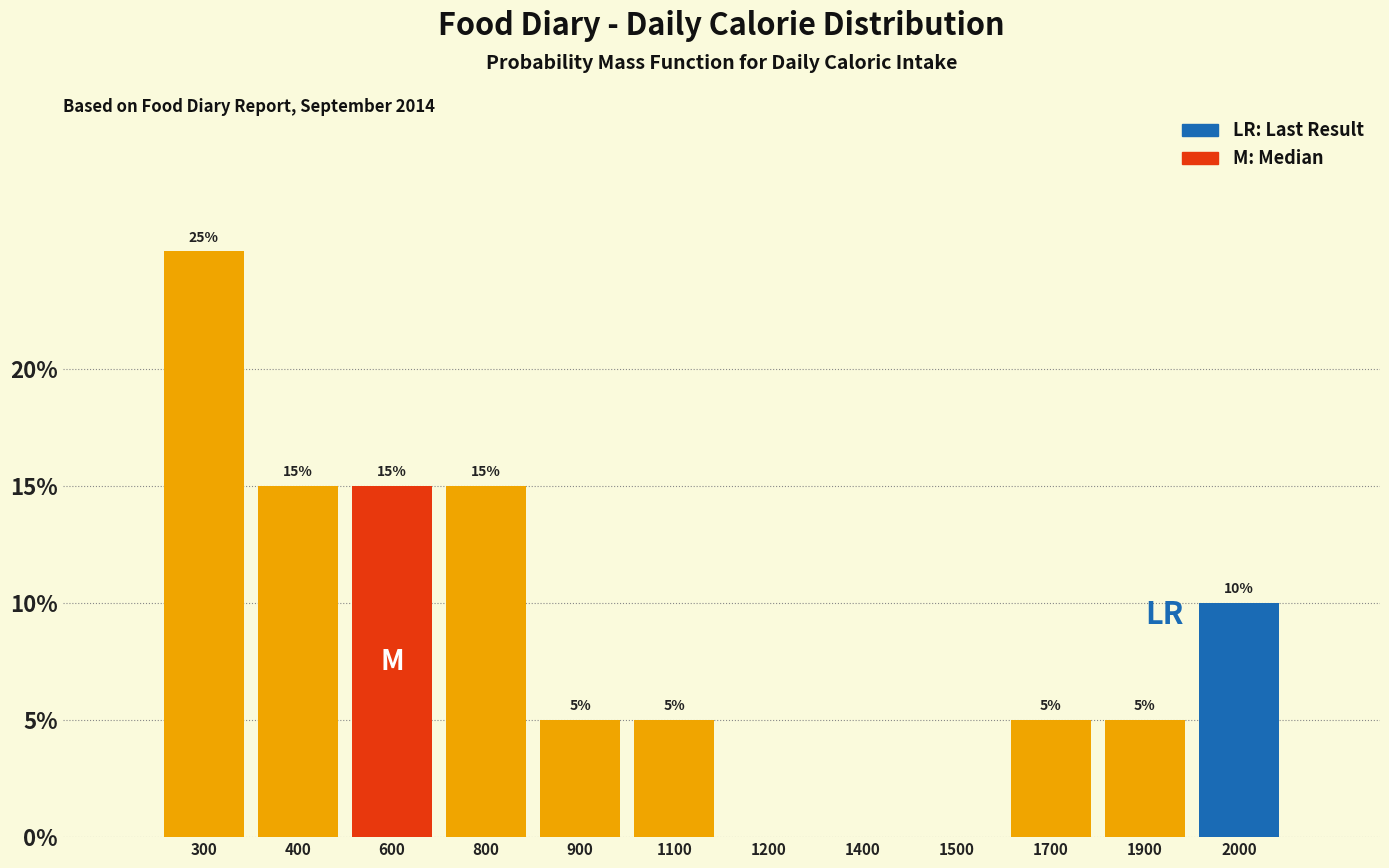

Reading left to right, what are all the values shown in this chart?

300=25	400=15	600=15	800=15	900=5	1100=5	1200=0	1400=0	1500=0	1700=5	1900=5	2000=10